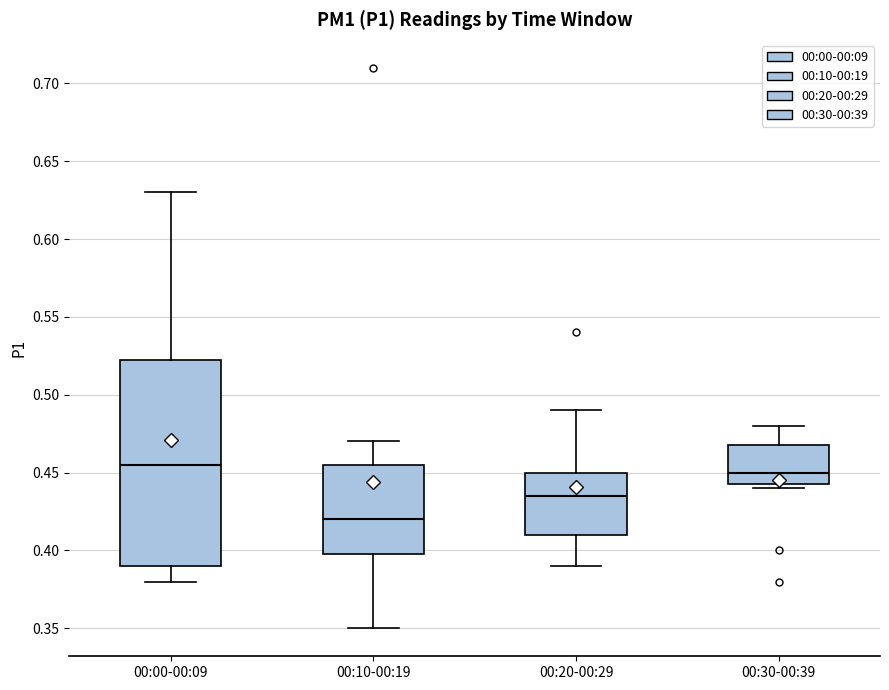

Which box is the tallest, from its lower edge to its upper edge?

00:00-00:09